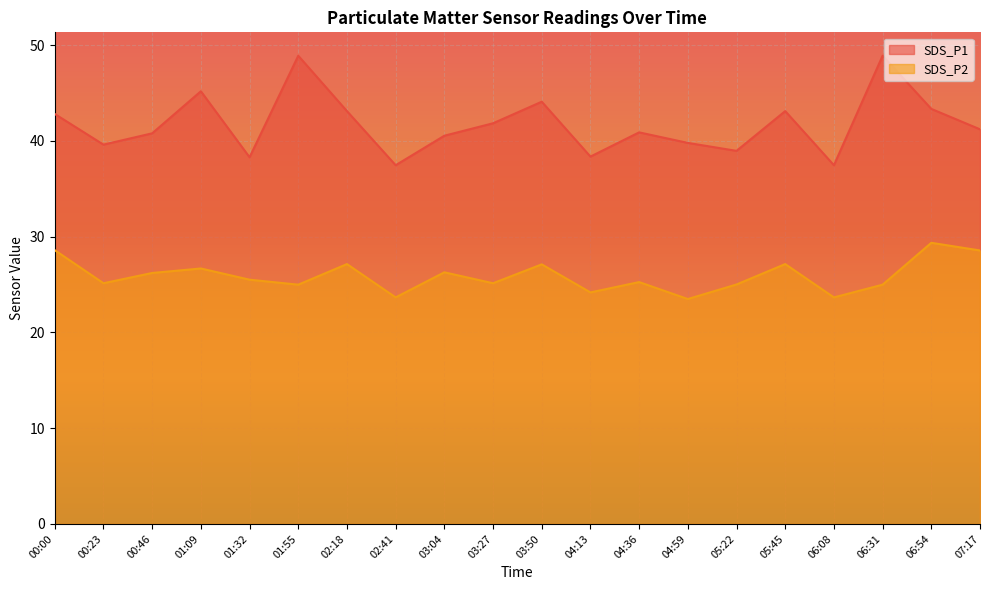

Is it true that SDS_P2 equals 25.5 at 01:32?

True